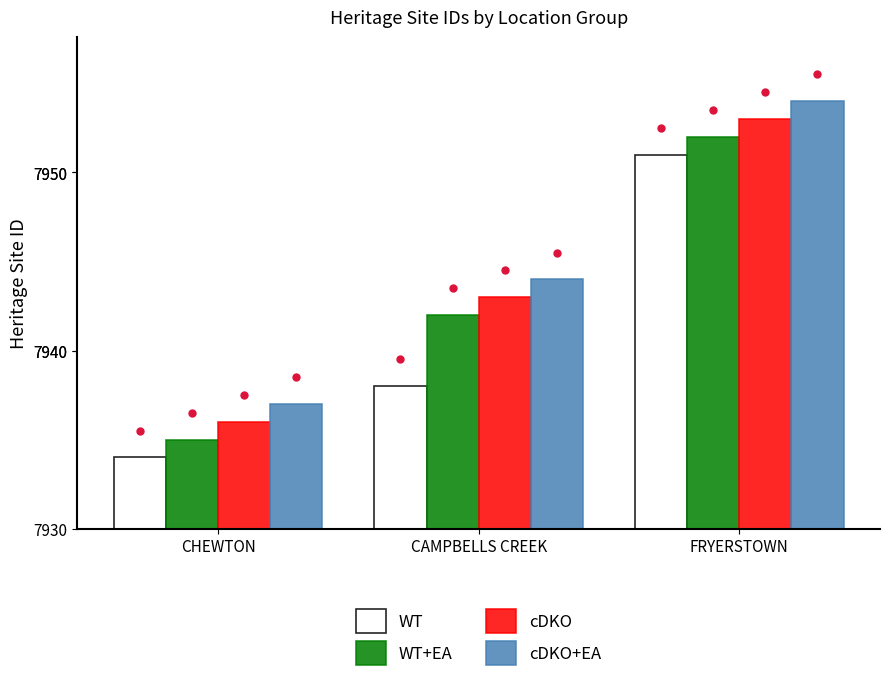

Rank the categories by cDKO+EA value from highest to lowest.

FRYERSTOWN, CAMPBELLS CREEK, CHEWTON